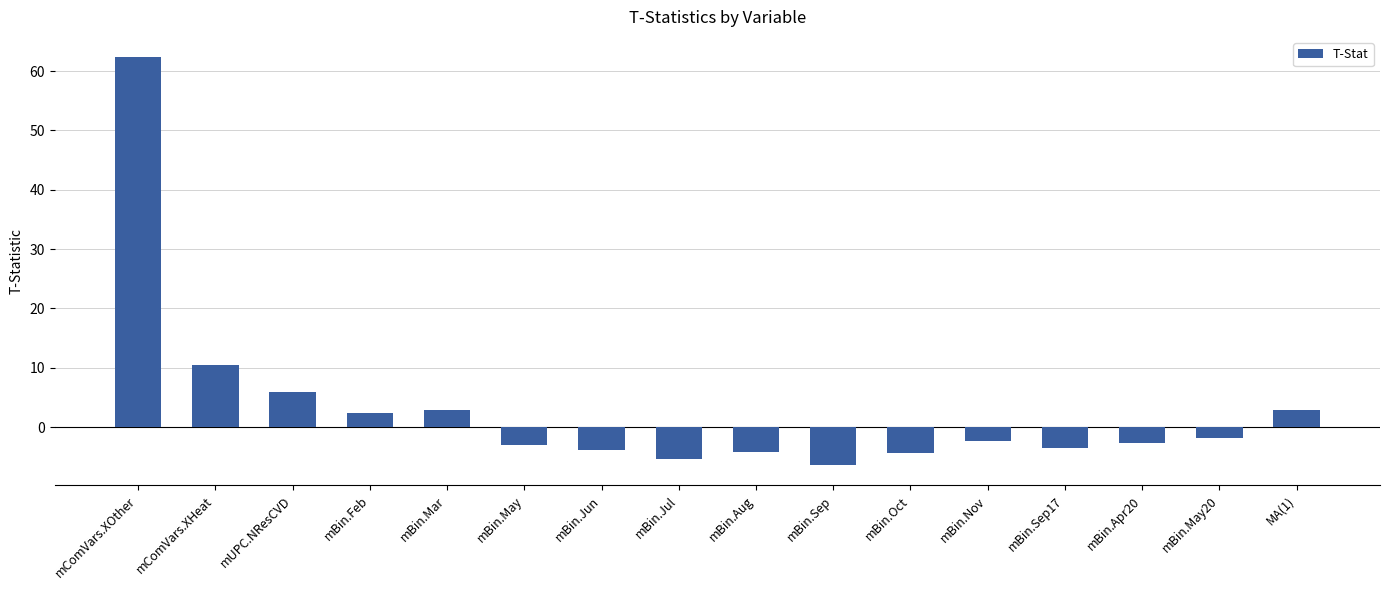

The value at MA(1) is 2.9. True or false?

True